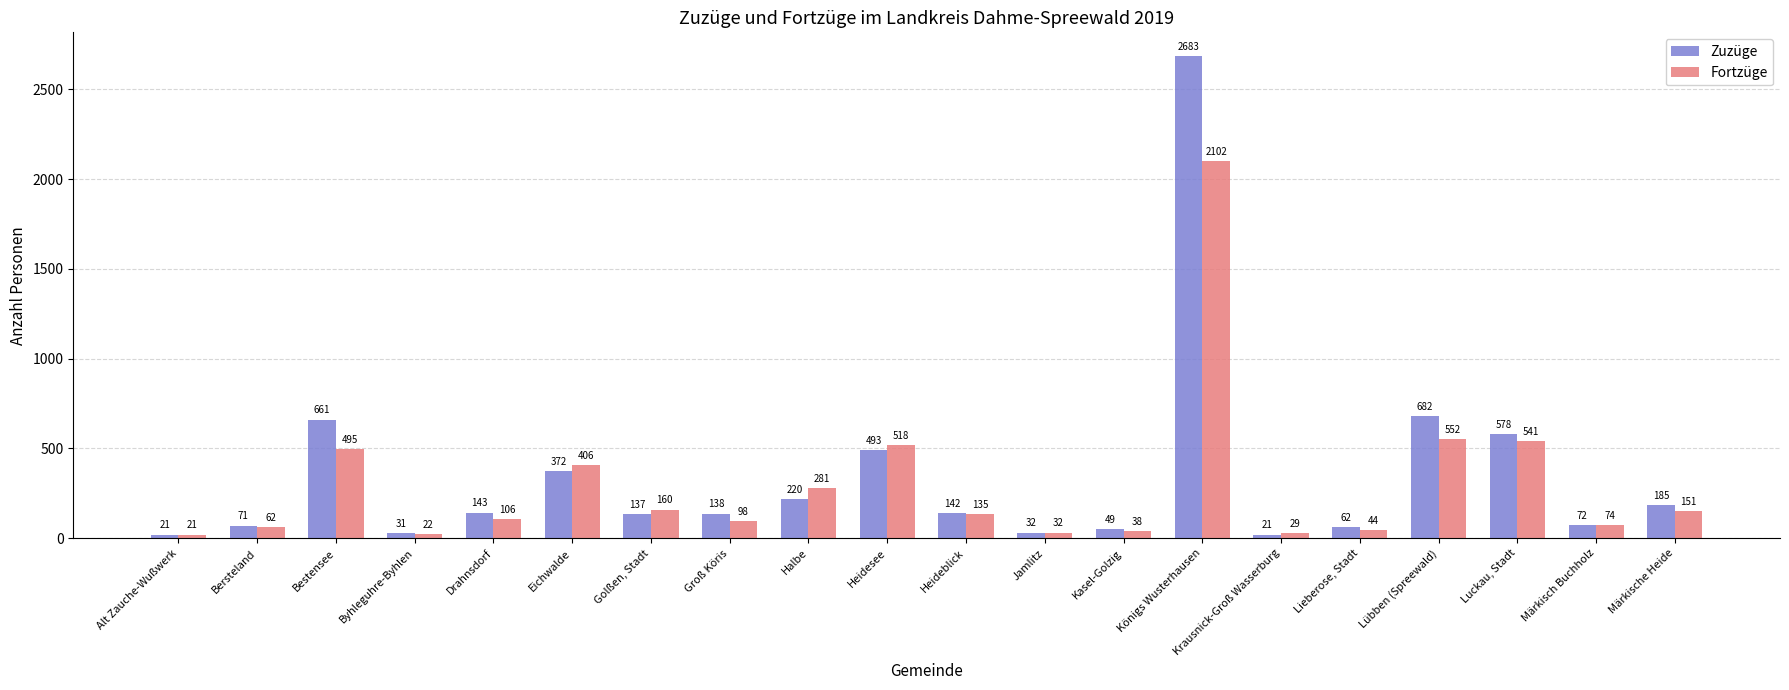

Reading left to right, extract all data points from this chart.

Zuzüge: 21	71	661	31	143	372	137	138	220	493	142	32	49	2683	21	62	682	578	72	185
Fortzüge: 21	62	495	22	106	406	160	98	281	518	135	32	38	2102	29	44	552	541	74	151